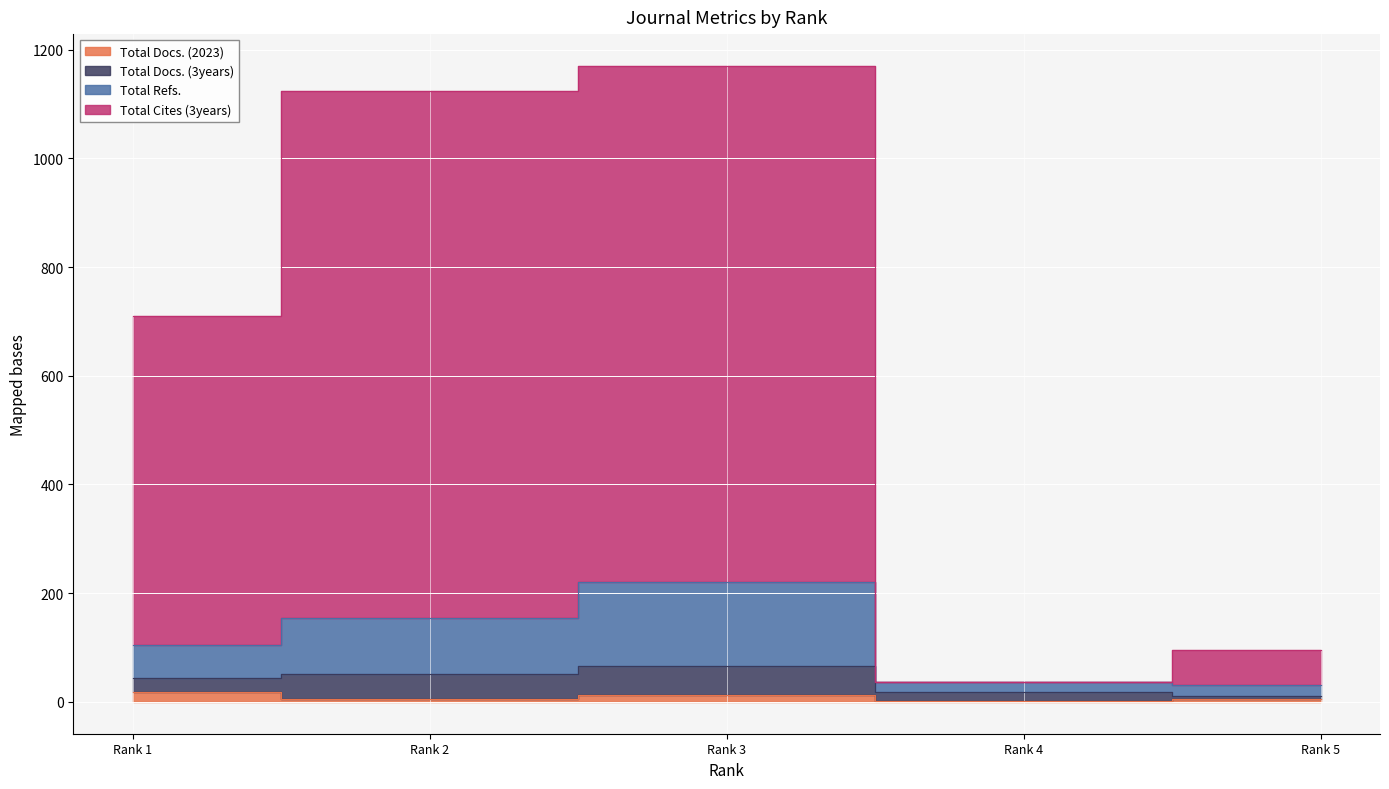

How many Total Docs. (2023) values are between 5 and 12?

3